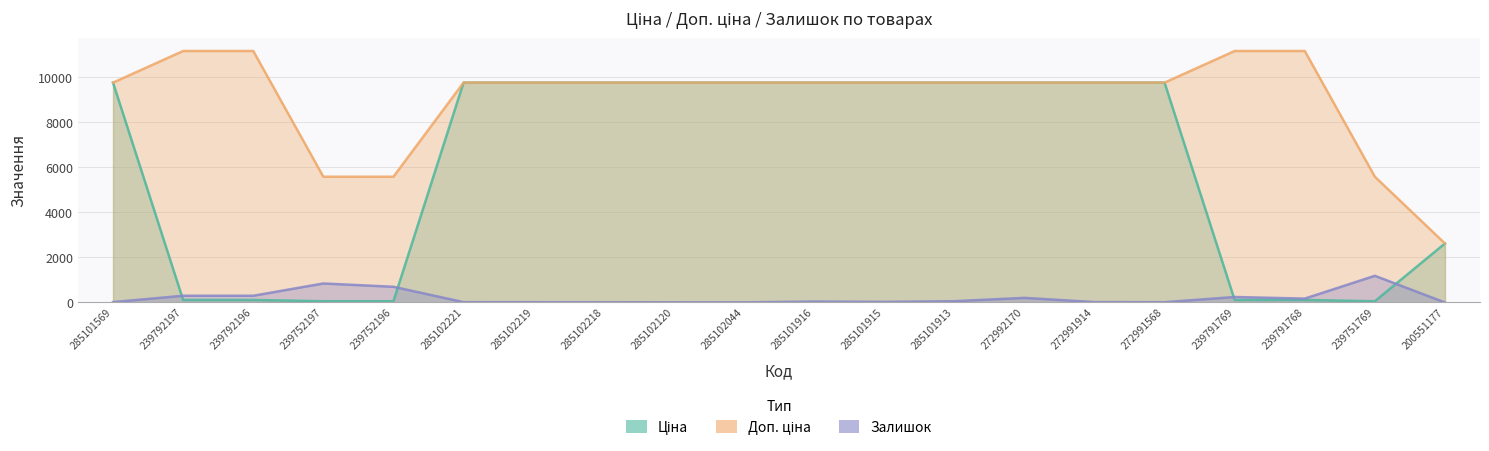

What is the difference between the second highest and minimum values in the Ціна series?

9708.6